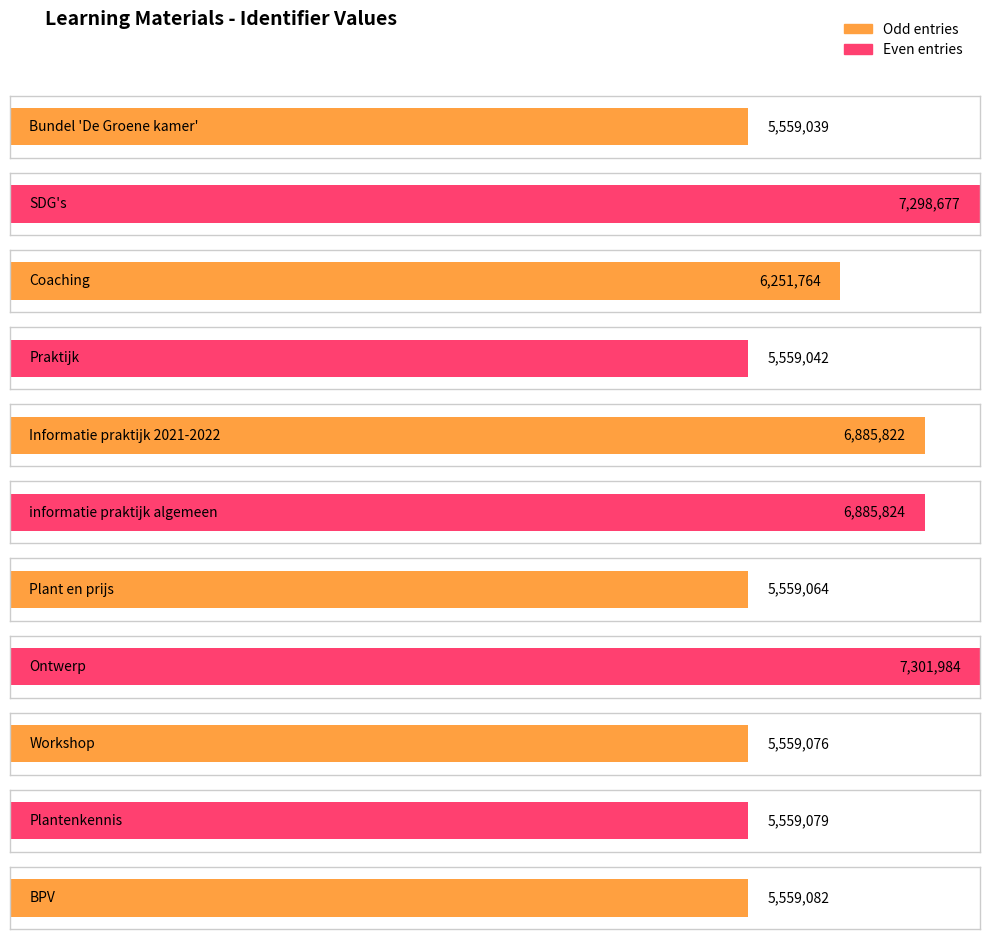

What is the change in value from Praktijk to Ontwerp?

+1742942